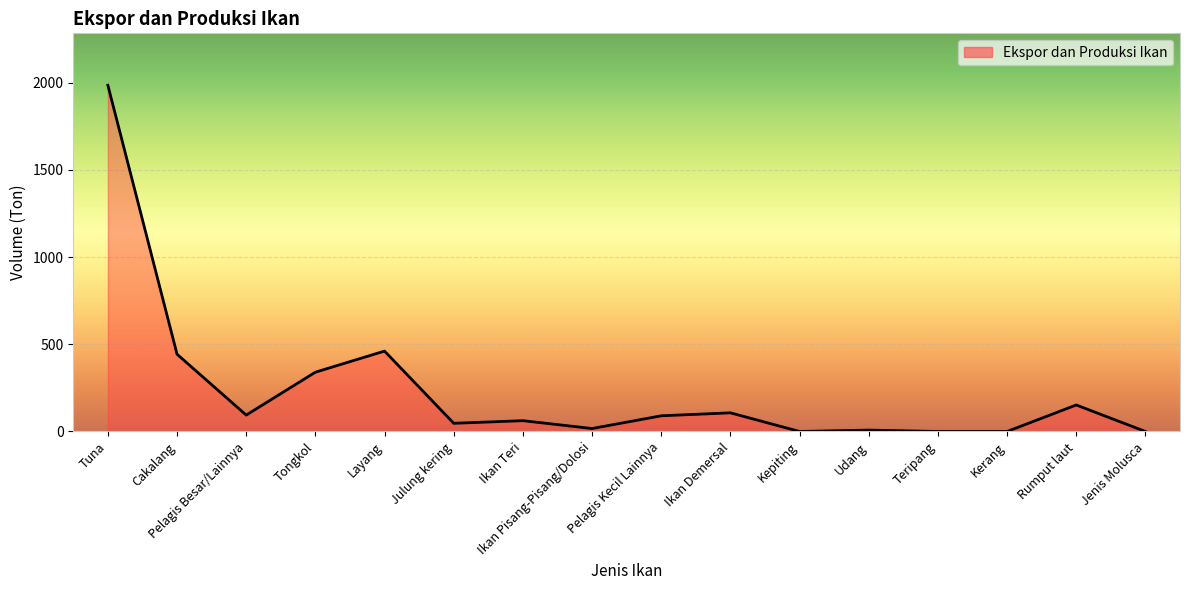

What is the greatest value displayed?

1985